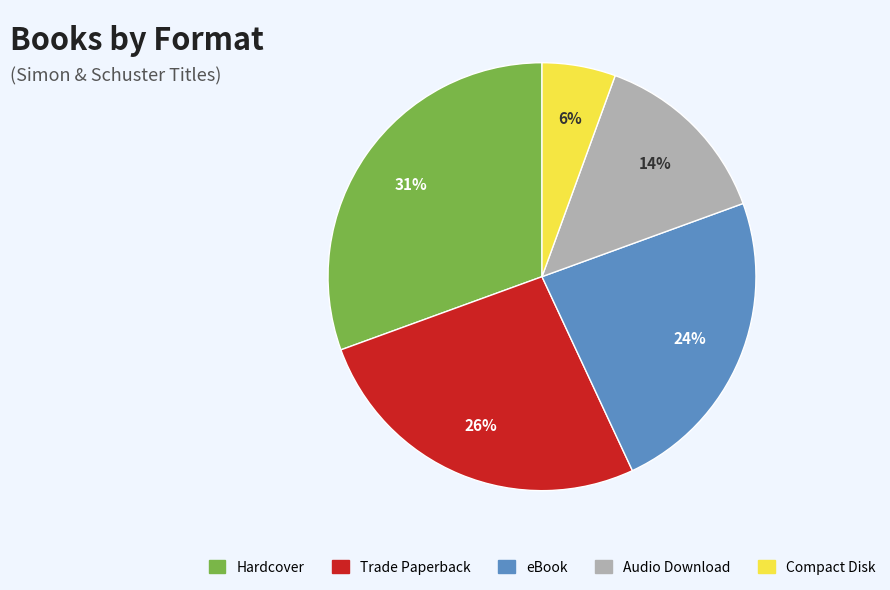

What is the ratio of the value at eBook to the value at Trade Paperback?

0.9